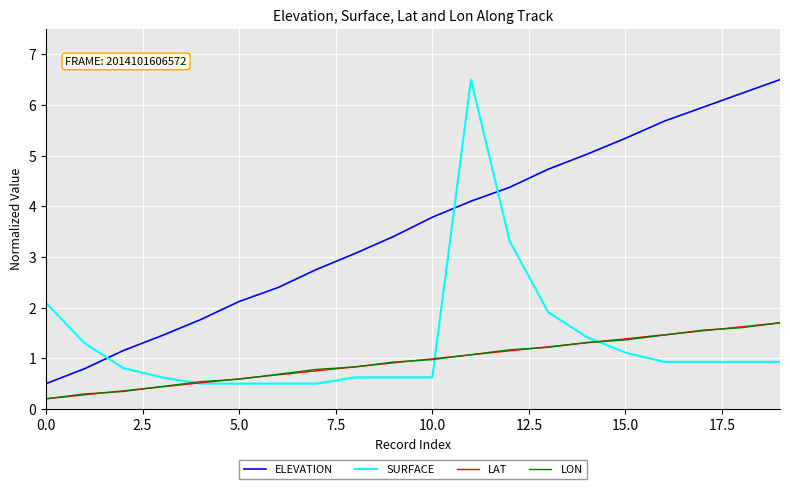

What is the highest value of the ELEVATION series?

6.5